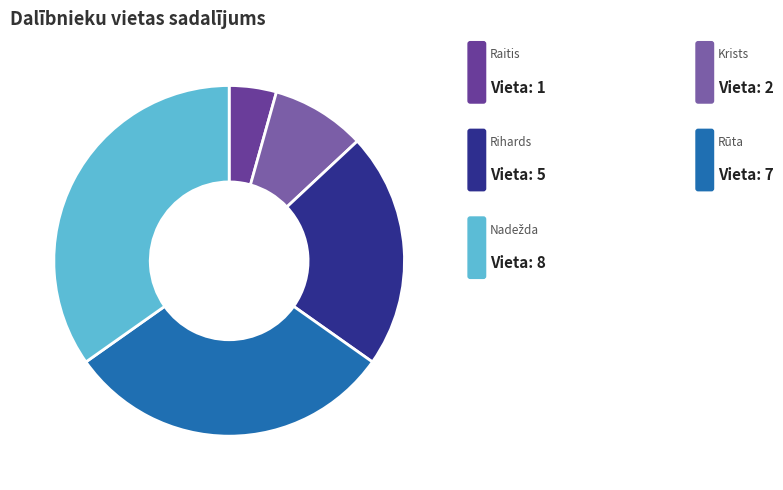

Combined, what portion of the pie is Nadežda and Rihards?

56.5%